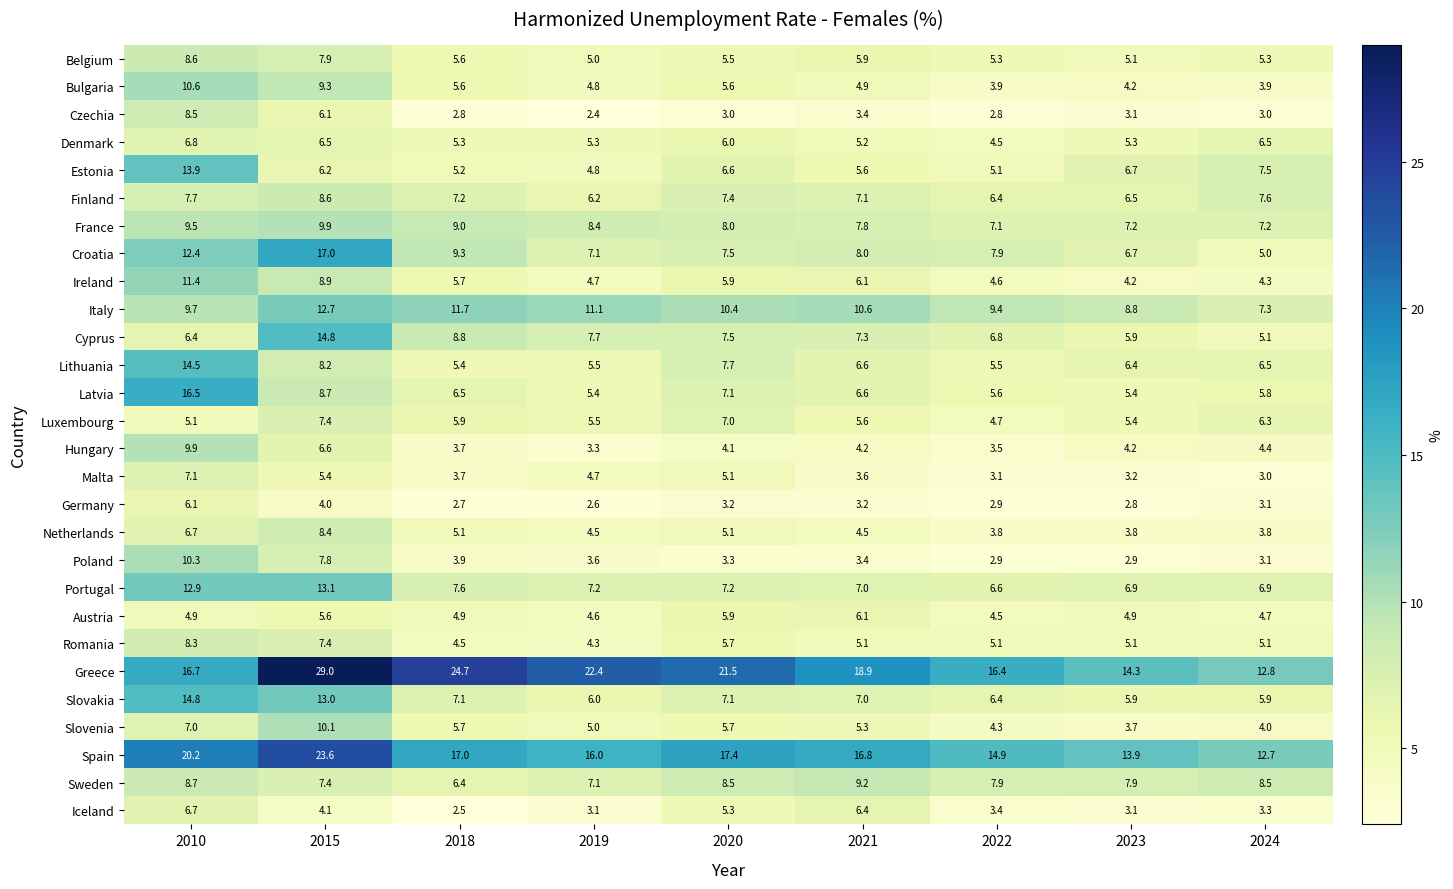

What is the sum of the Belgium values at 2023 and 2022?

10.4